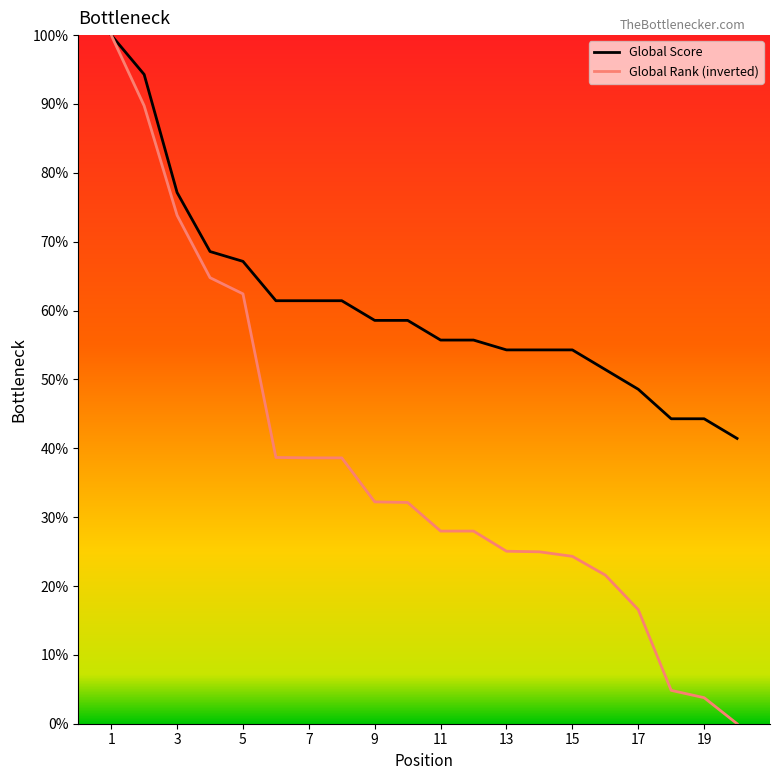

What is the highest value of the Global Score series?

100.0